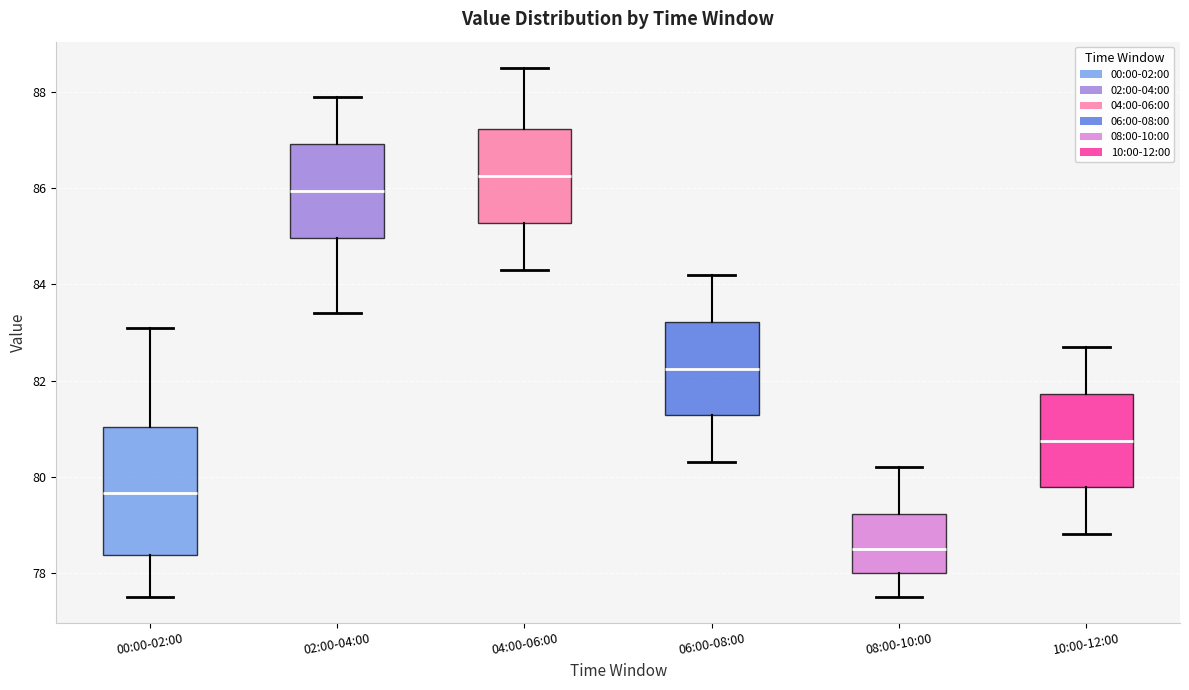

Reading left to right, read every box against the y-axis: the position of its median line, the range the box covers, and the ends of its whiskers. The values are not printed on the chart, so give them approximately, as read against the axis.

00:00-02:00: median 79.6, box 78.4 to 81.0, whiskers 77.6 to 83.2
02:00-04:00: median 86.0, box 85.0 to 87.0, whiskers 83.4 to 88.0
04:00-06:00: median 86.2, box 85.2 to 87.2, whiskers 84.4 to 88.6
06:00-08:00: median 82.2, box 81.2 to 83.2, whiskers 80.4 to 84.2
08:00-10:00: median 78.6, box 78.0 to 79.2, whiskers 77.6 to 80.2
10:00-12:00: median 80.8, box 79.8 to 81.8, whiskers 78.8 to 82.8